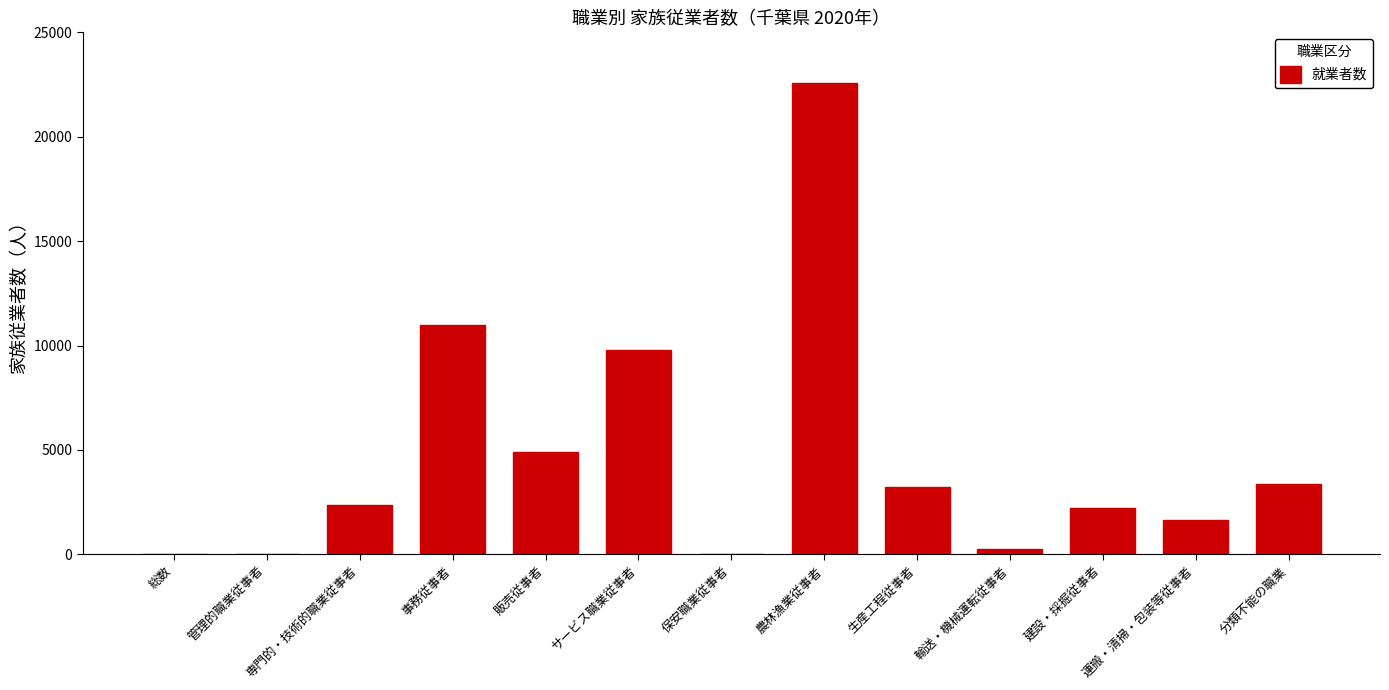

Is it true that the value at 分類不能の職業 is 3376?

True